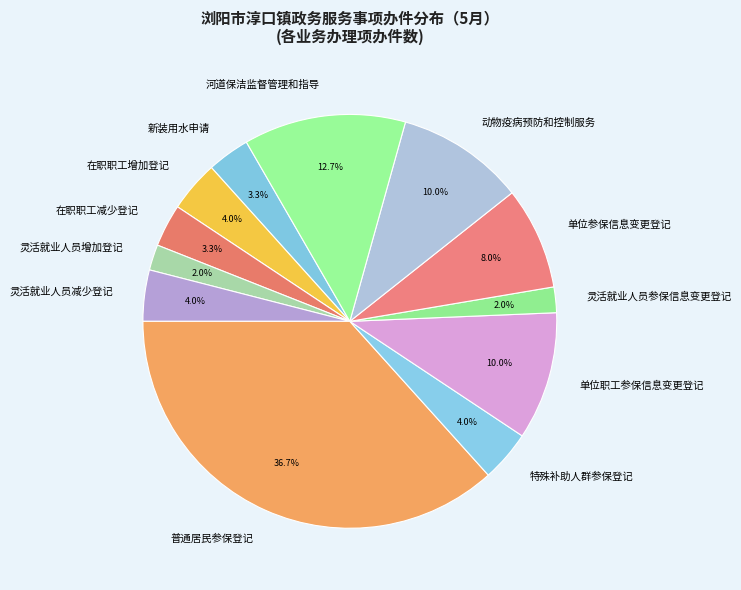

Count the number of slices in the pie.

12